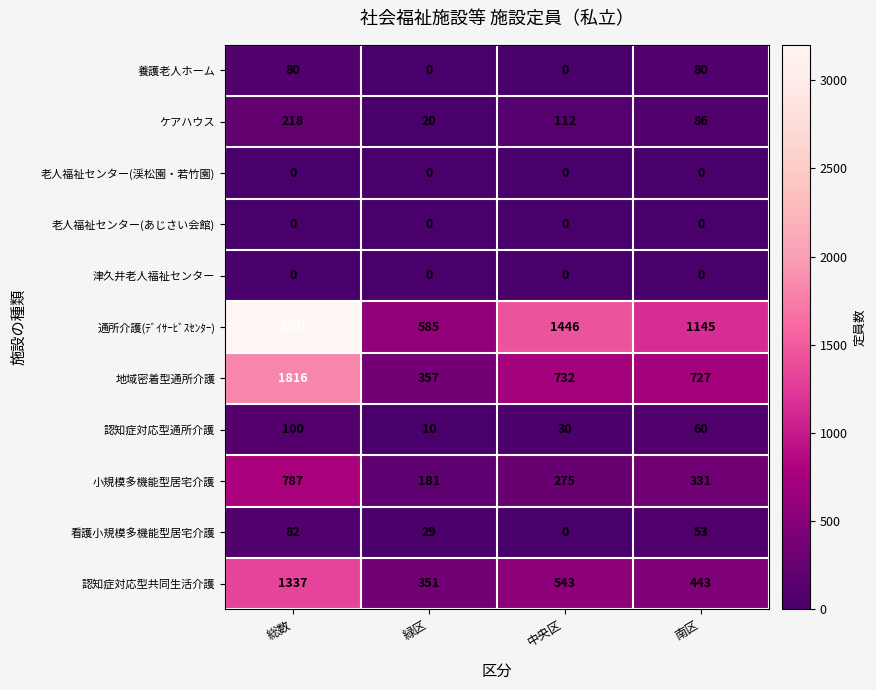

What is the difference between the second highest and second lowest values in the 認知症対応型共同生活介護 series?

100